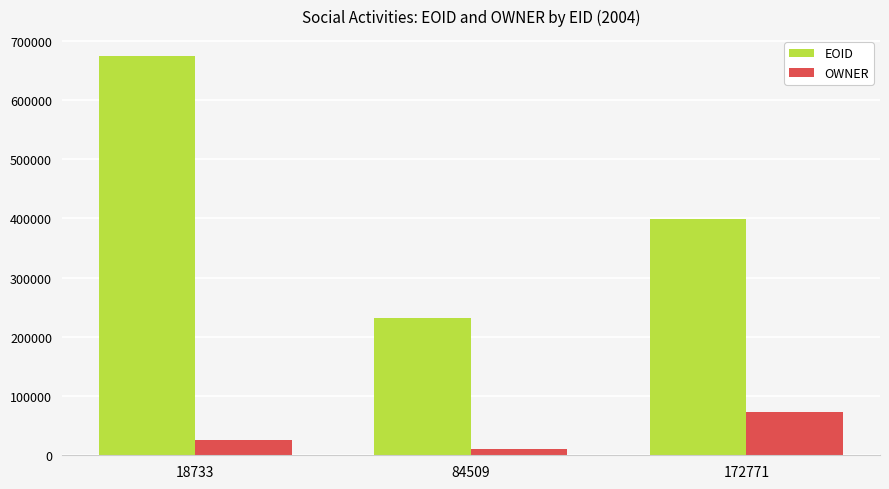

List the labels in order of OWNER value, largest first.

172771, 18733, 84509